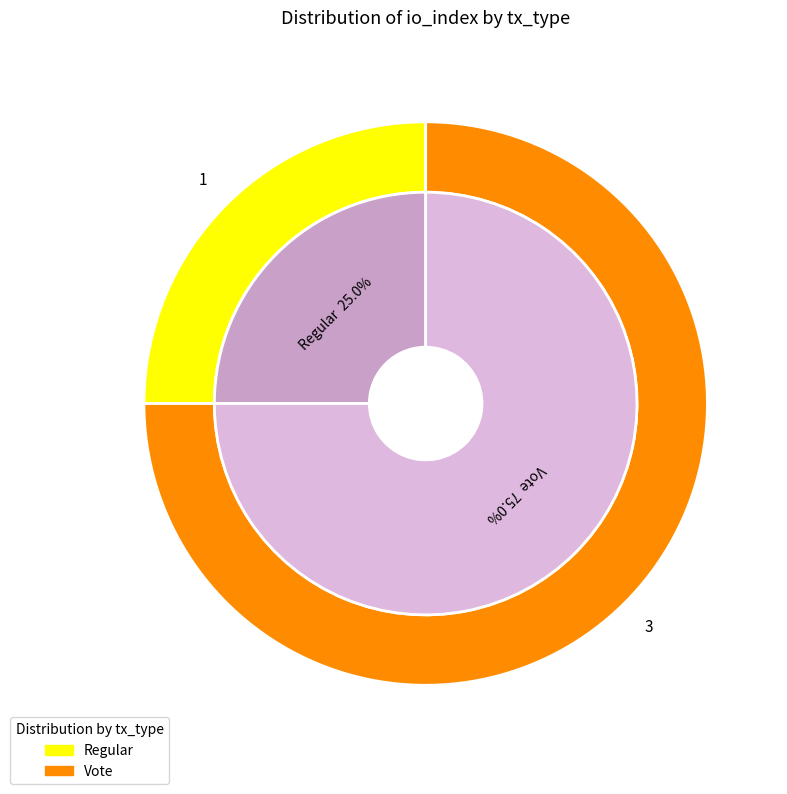

Which category has the smallest portion of the pie?

Regular